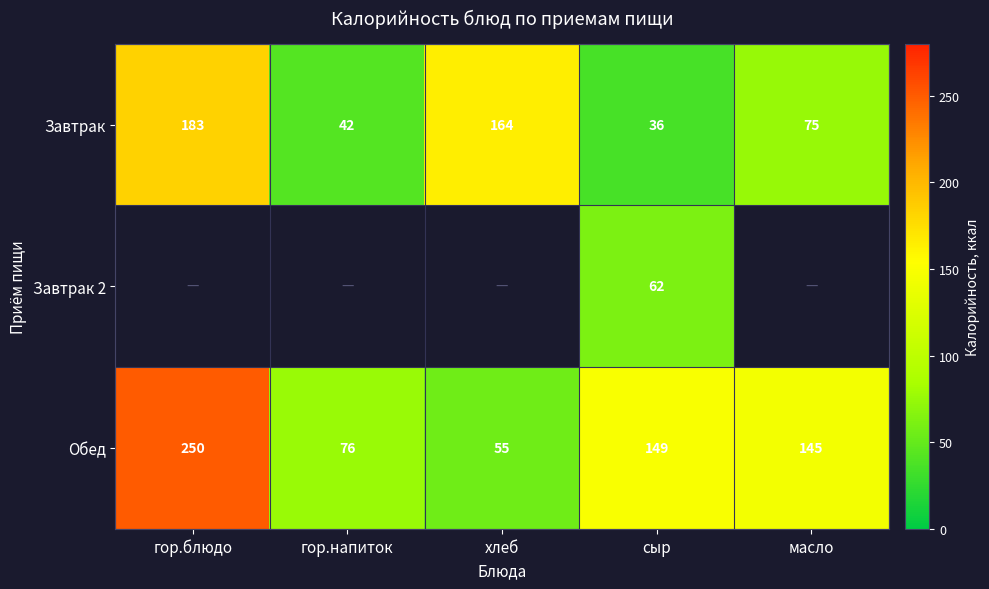

List the labels in order of Обед value, smallest first.

хлеб, гор.напиток, масло, сыр, гор.блюдо